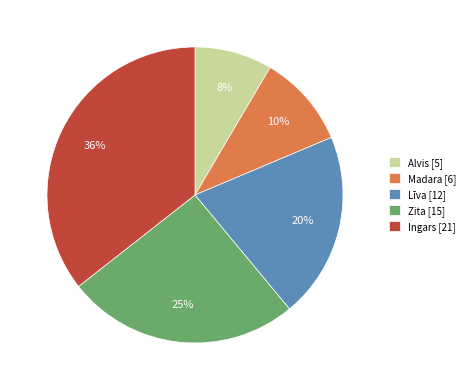

True or false: Zita accounts for 25% of the total.

True